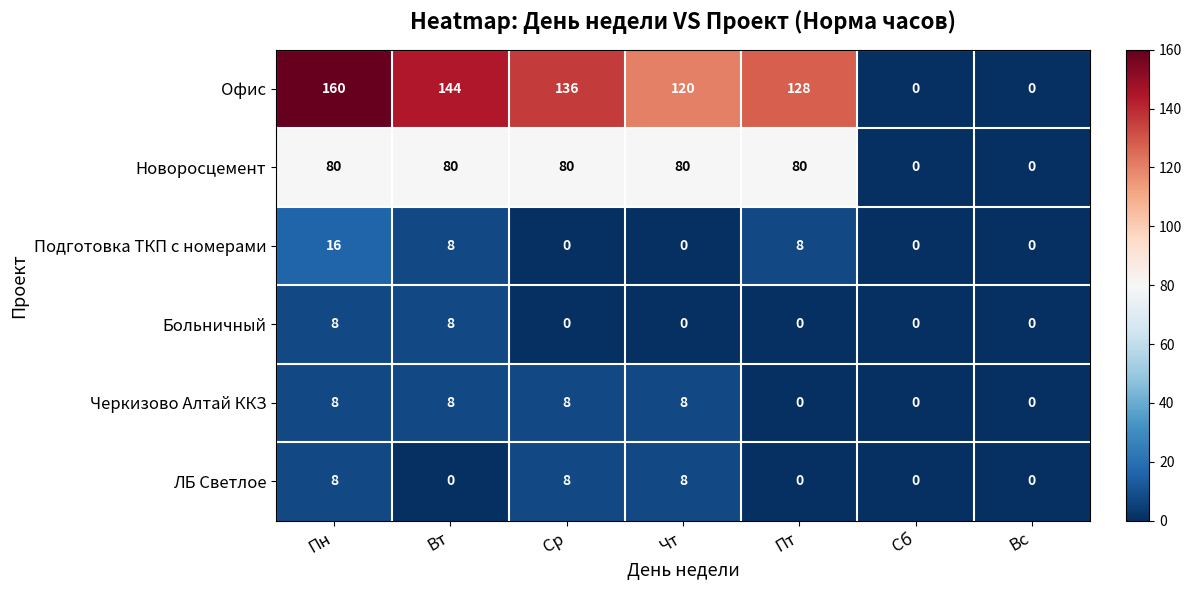

Is it true that Черкизово Алтай ККЗ equals 5 at Сб?

False